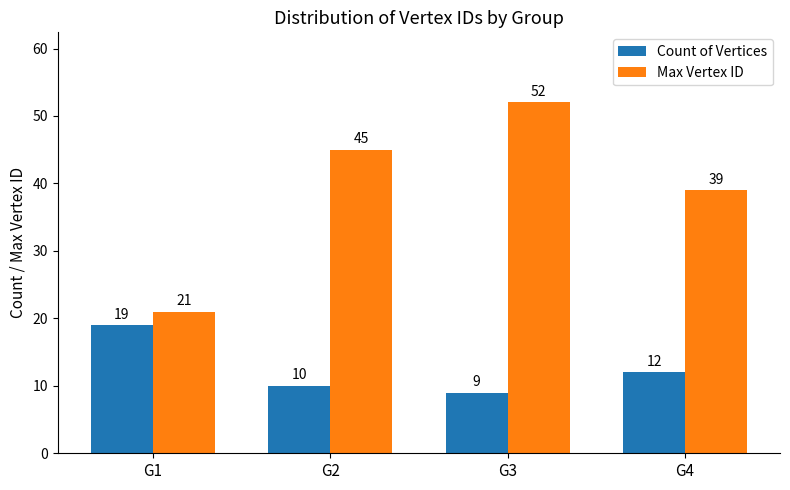

Which series changed the most between G1 and G2?

Max Vertex ID